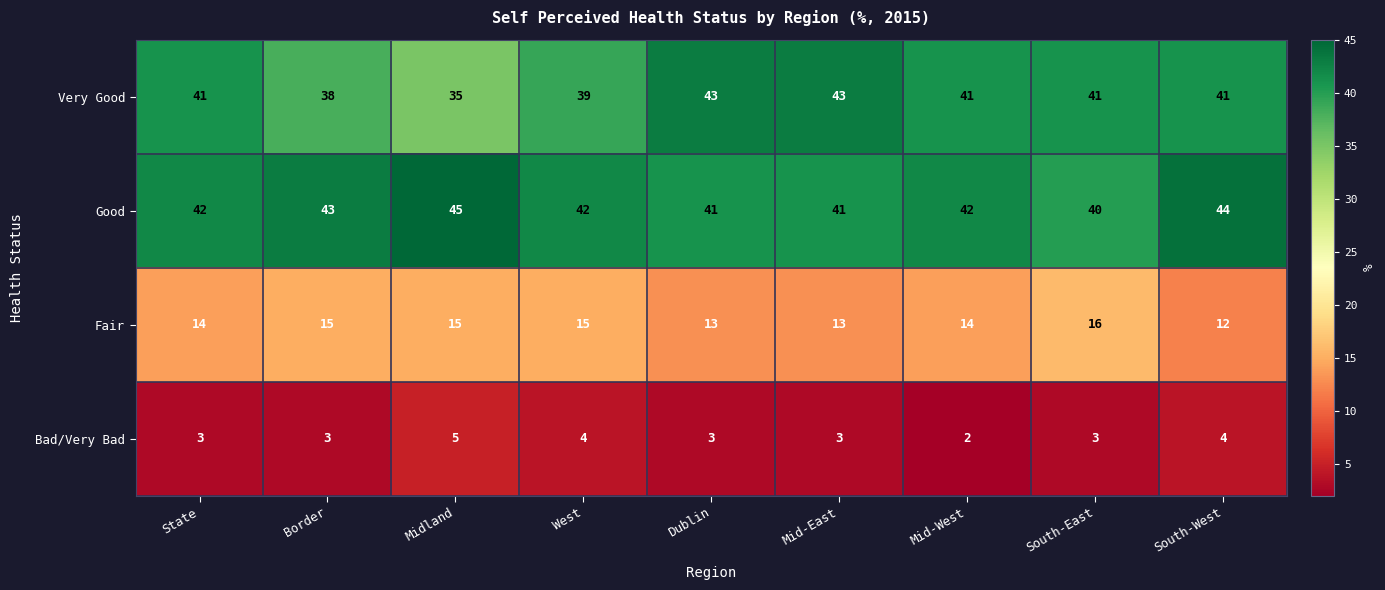

Which series has the largest total across all categories?

Good